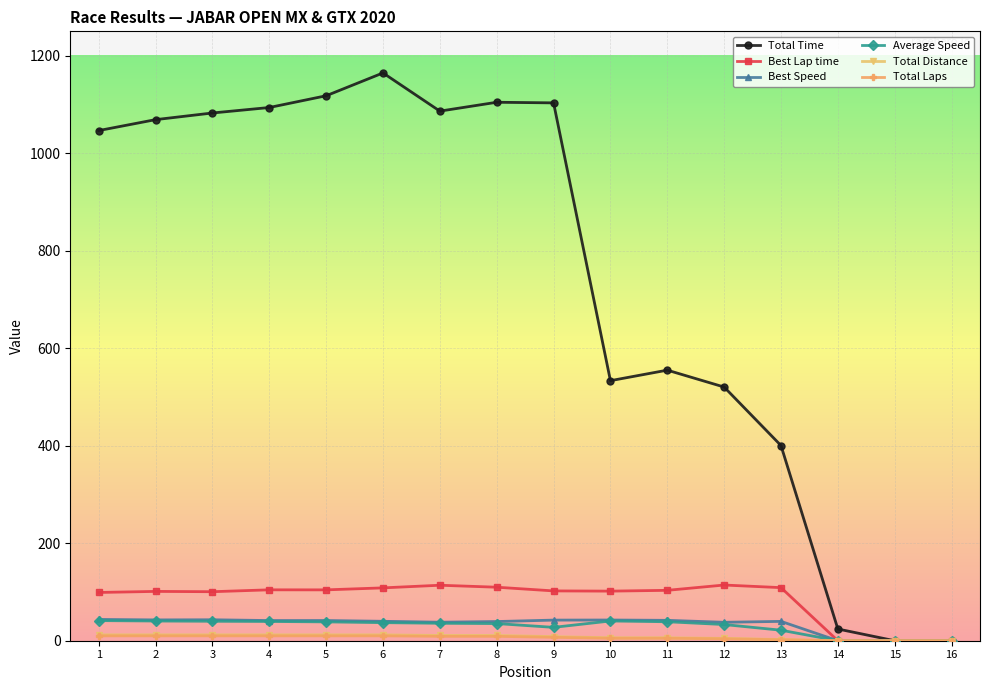

Which series changed the most between 1 and 13?

Total Time